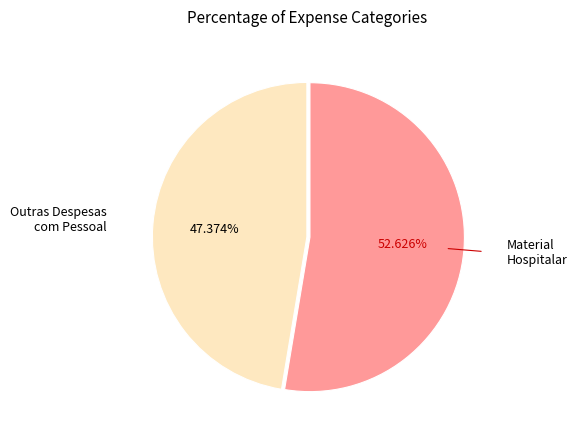

Is there a majority slice in this chart?

Yes